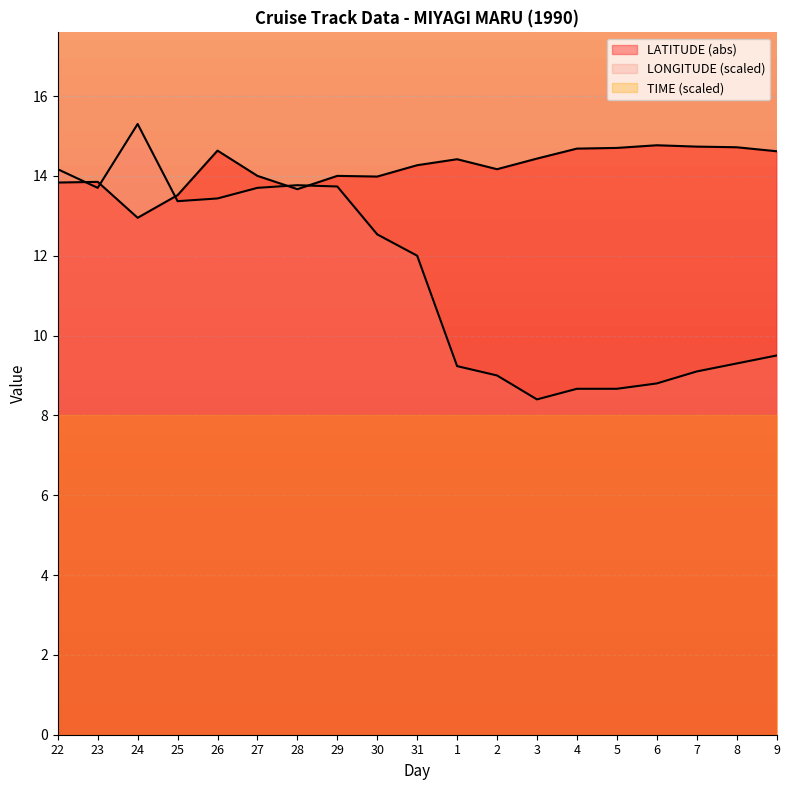

At which category does LATITUDE reach its first local peak?

23